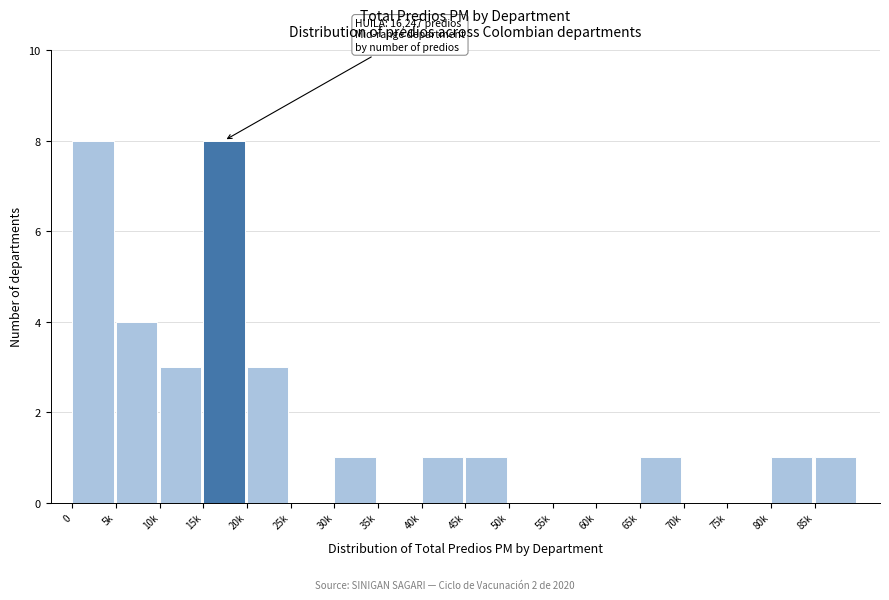

Reading right to left, what are all the values shown in this chart?

85k=1	80k=1	75k=0	70k=0	65k=1	60k=0	55k=0	50k=0	45k=1	40k=1	35k=0	30k=1	25k=0	20k=3	15k=8	10k=3	5k=4	0=8